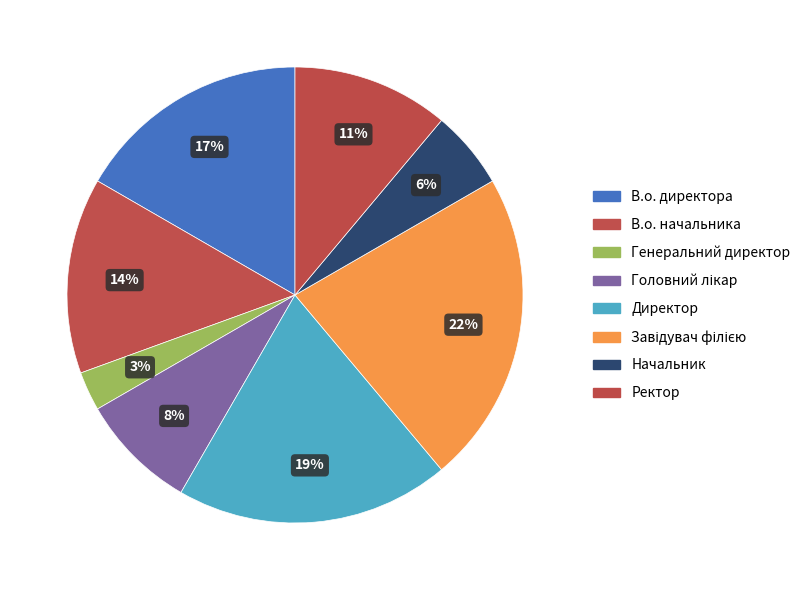

Count the number of slices in the pie.

8